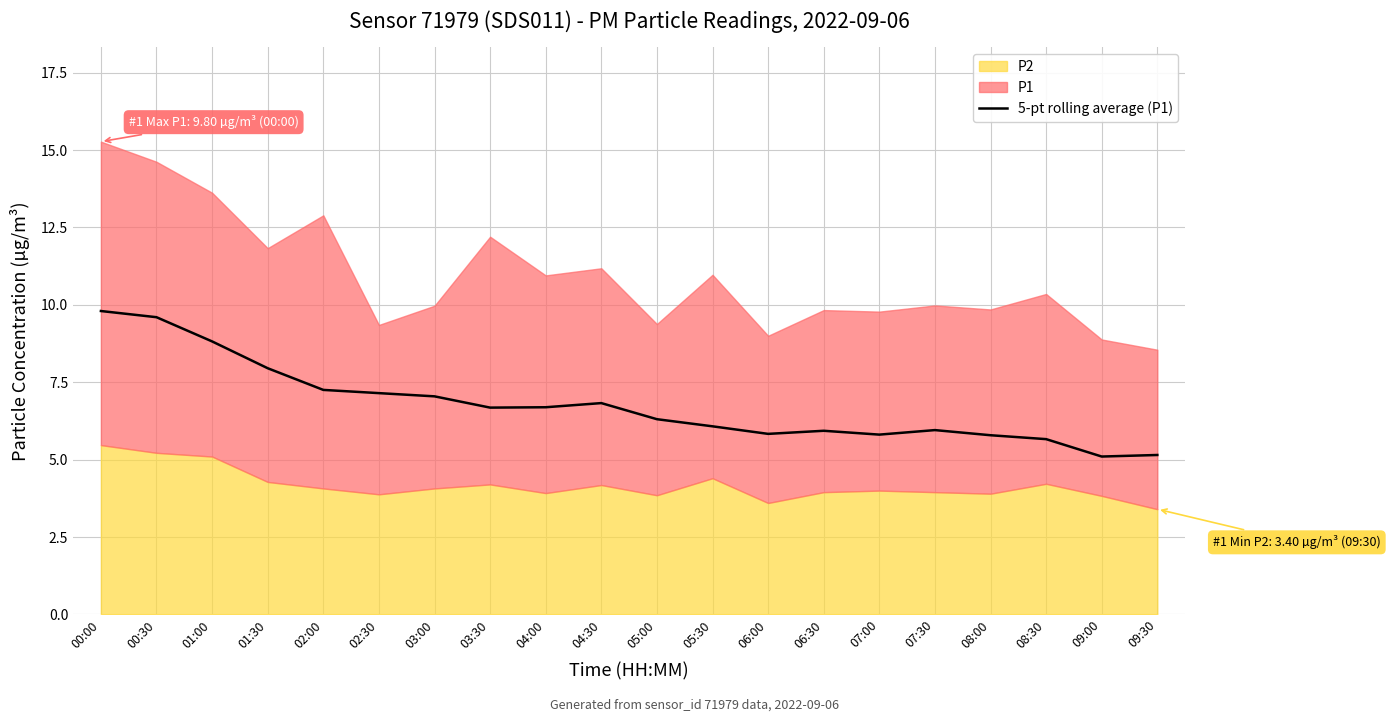

What is the difference between the second highest and second lowest values?

4.5